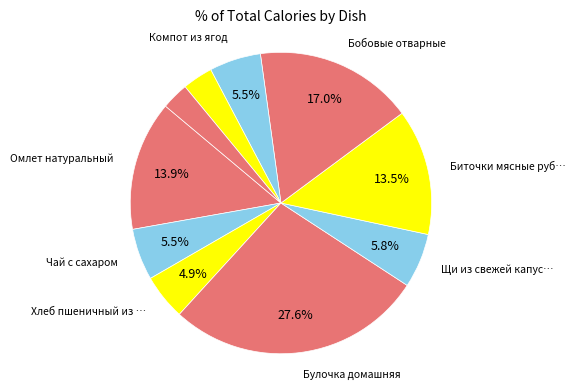

Count the number of slices in the pie.

10